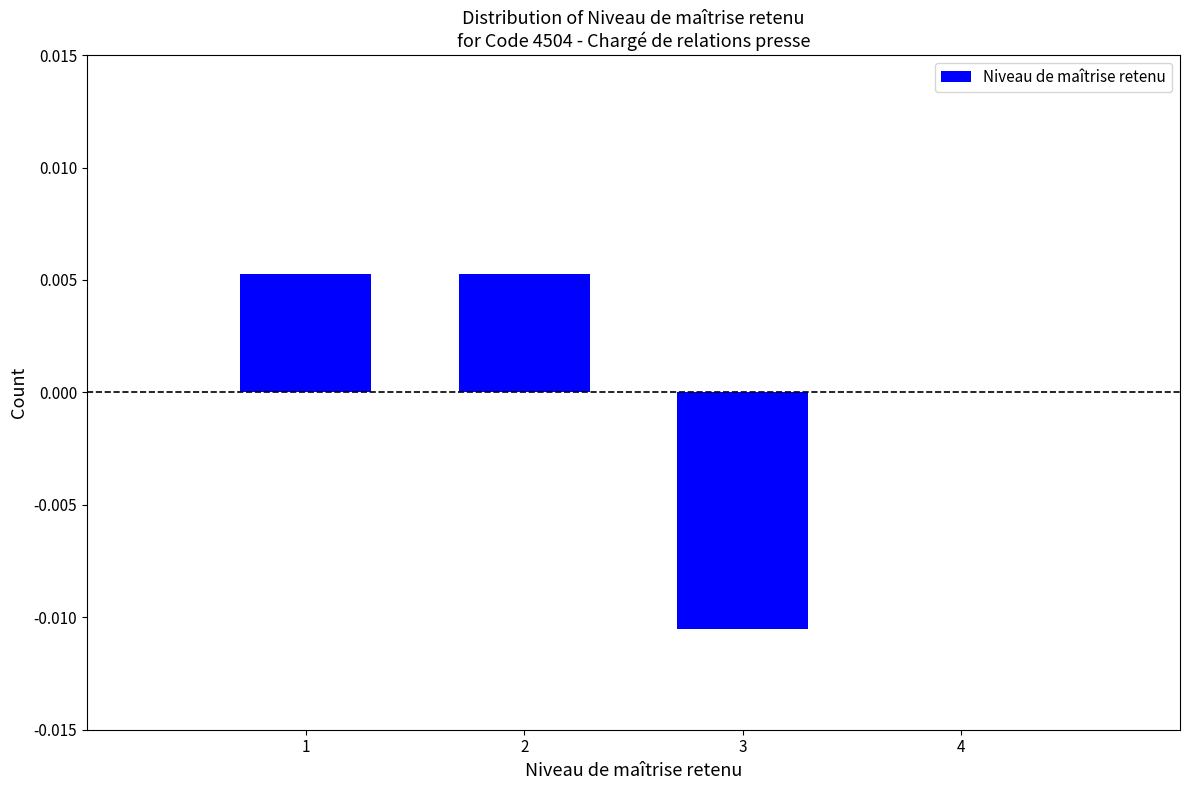

How many distinct data groups are displayed?

1